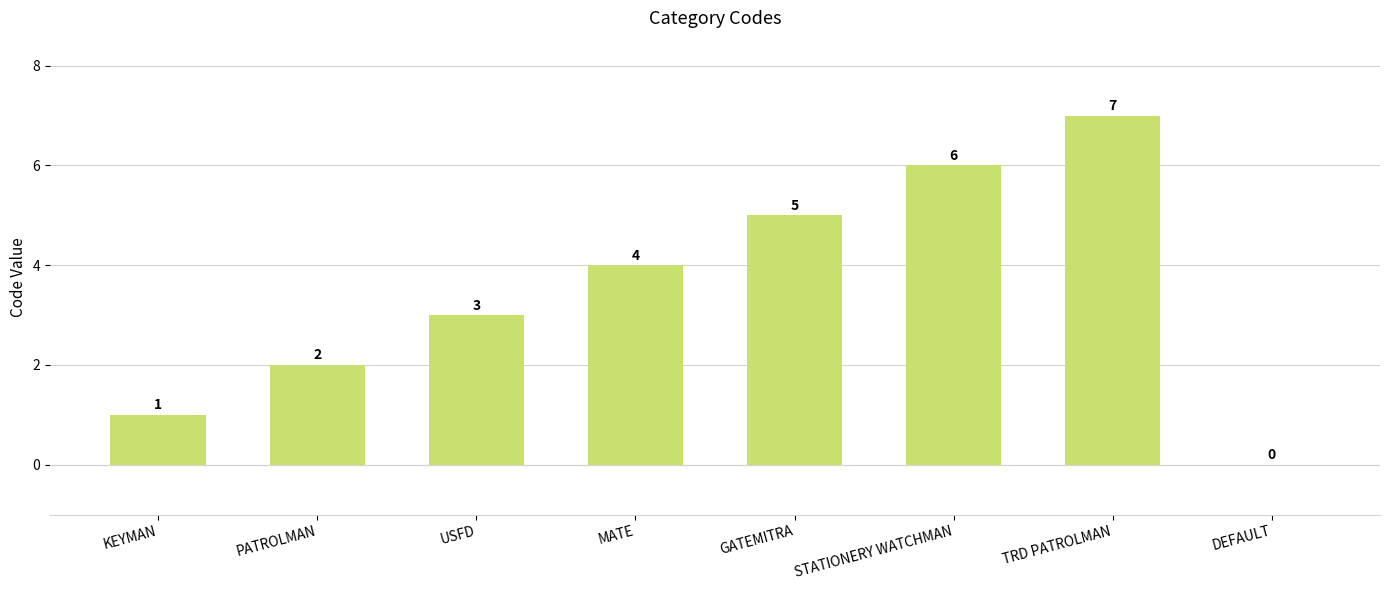

How many values are between 2 and 6?

5